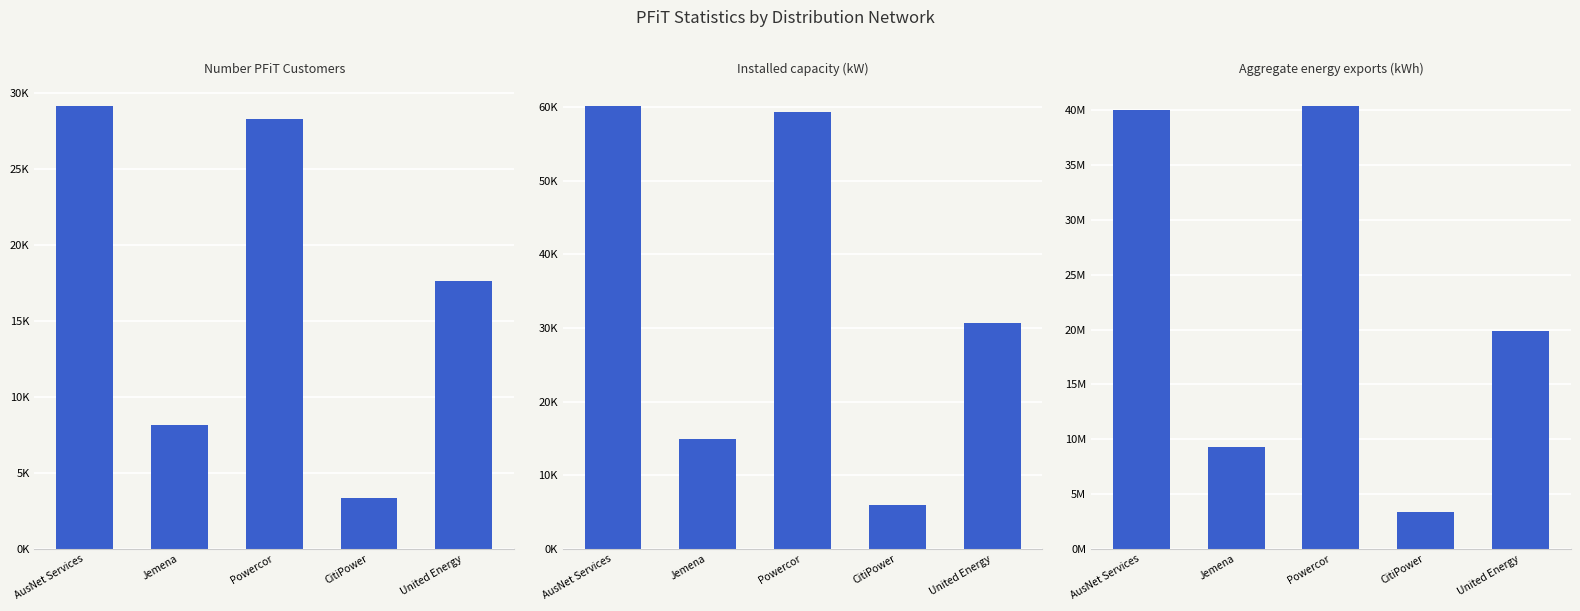

What position from the left is CitiPower?

4